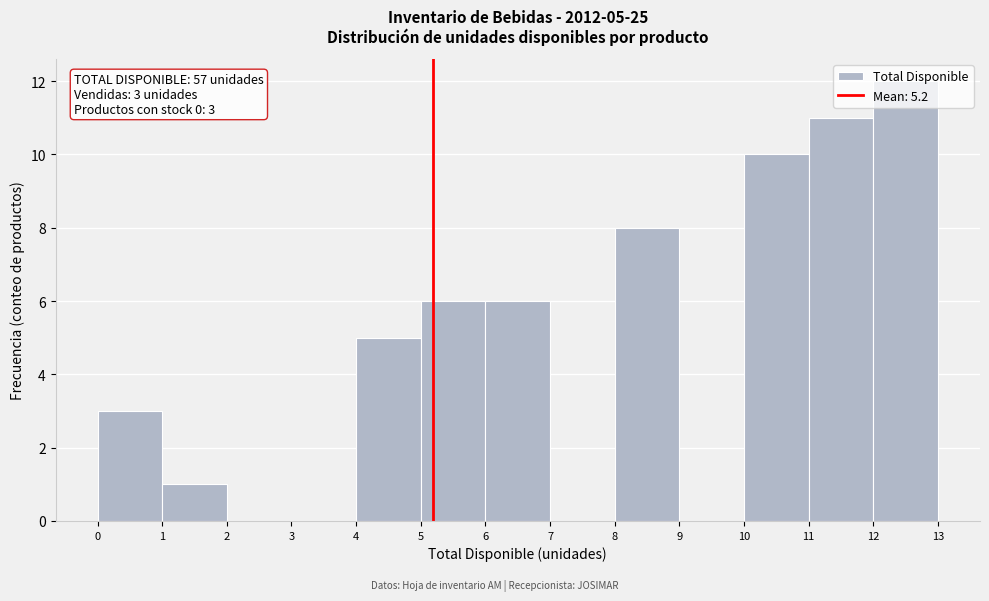

Which range on the x-axis has the tallest bar?

12 to 13